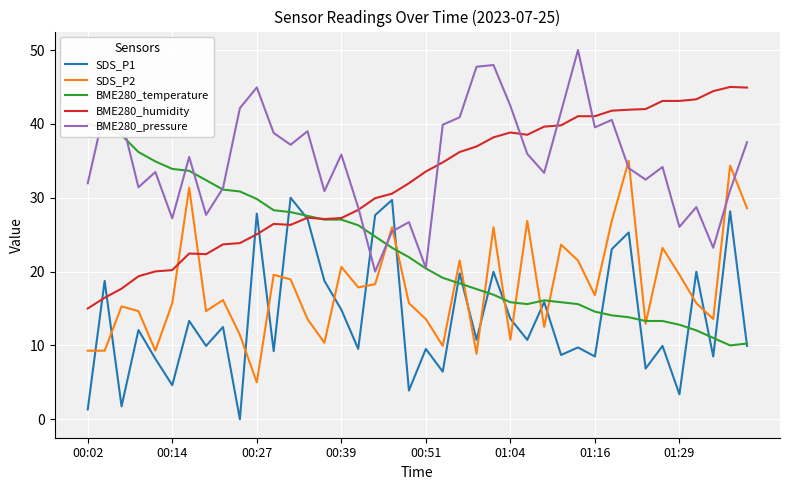

What are all the series names shown in the legend?

SDS_P1, SDS_P2, BME280_temperature, BME280_humidity, BME280_pressure